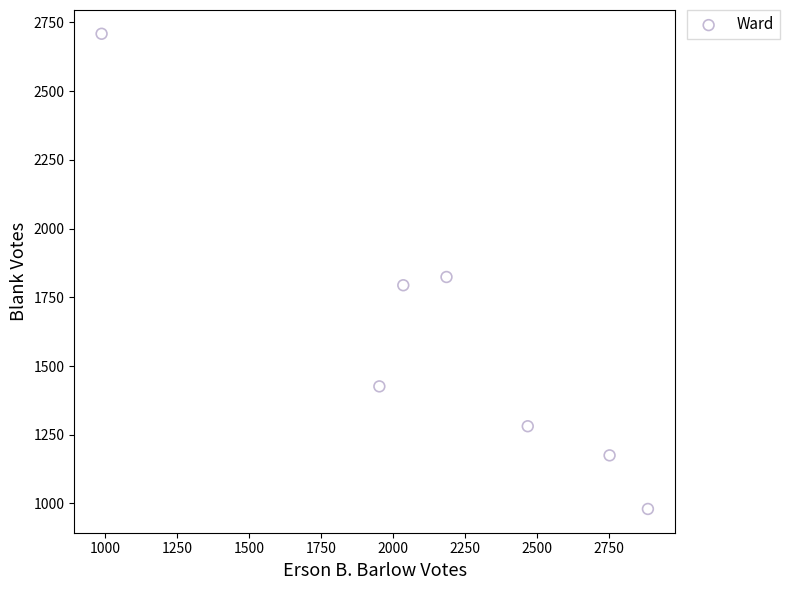

What is the average Y value?

1598